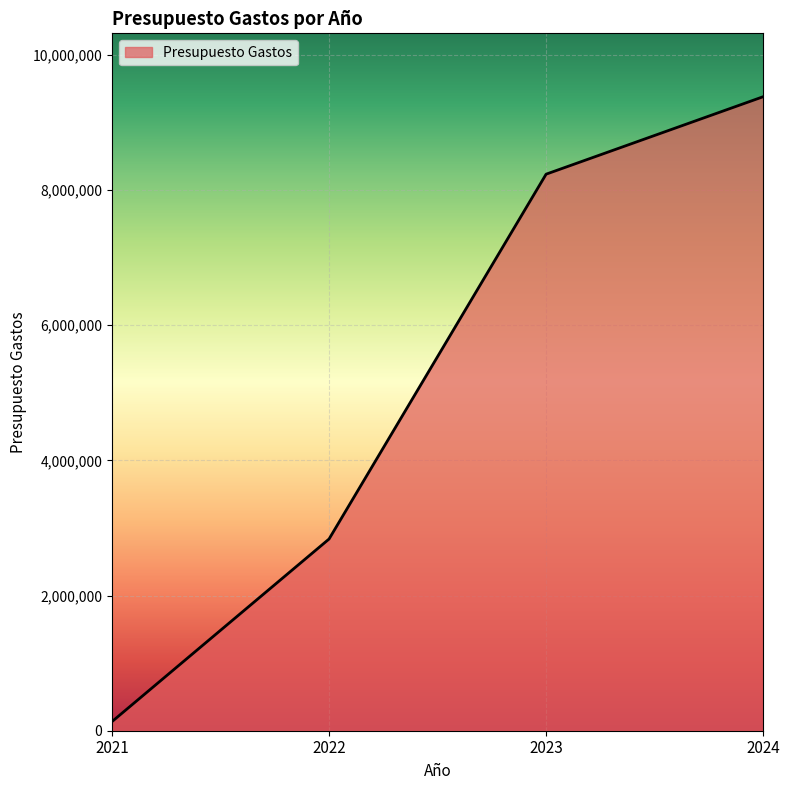

What is the minimum value shown in the chart?

135000